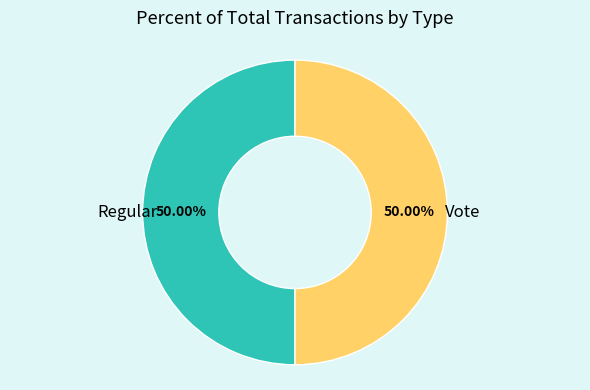

Count the number of slices in the pie.

2